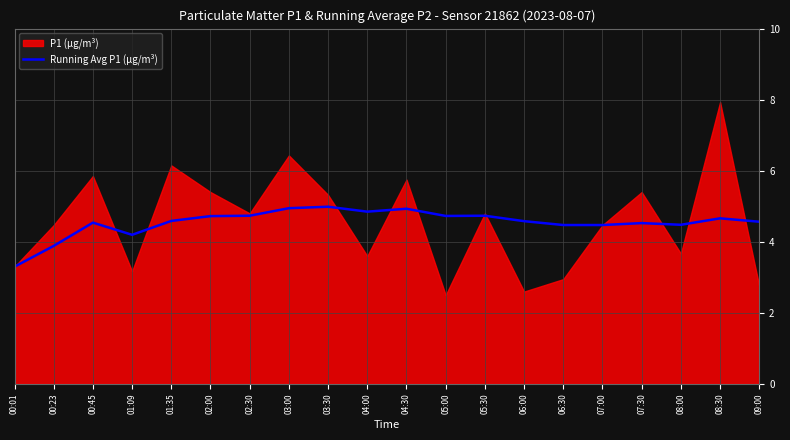

Reading right to left, extract all data points from this chart.

4.6	4.7	4.5	4.5	4.5	4.5	4.6	4.7	4.7	4.9	4.8	5.0	4.9	4.7	4.7	4.6	4.2	4.5	3.9	3.3